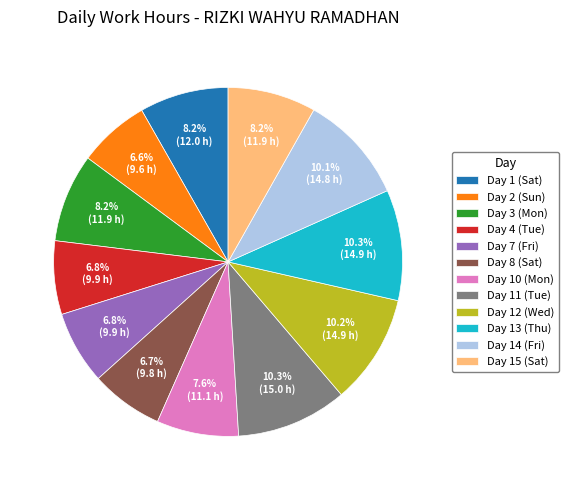

What percentage is the Day 15 (Sat) slice, to the nearest percent?

8%